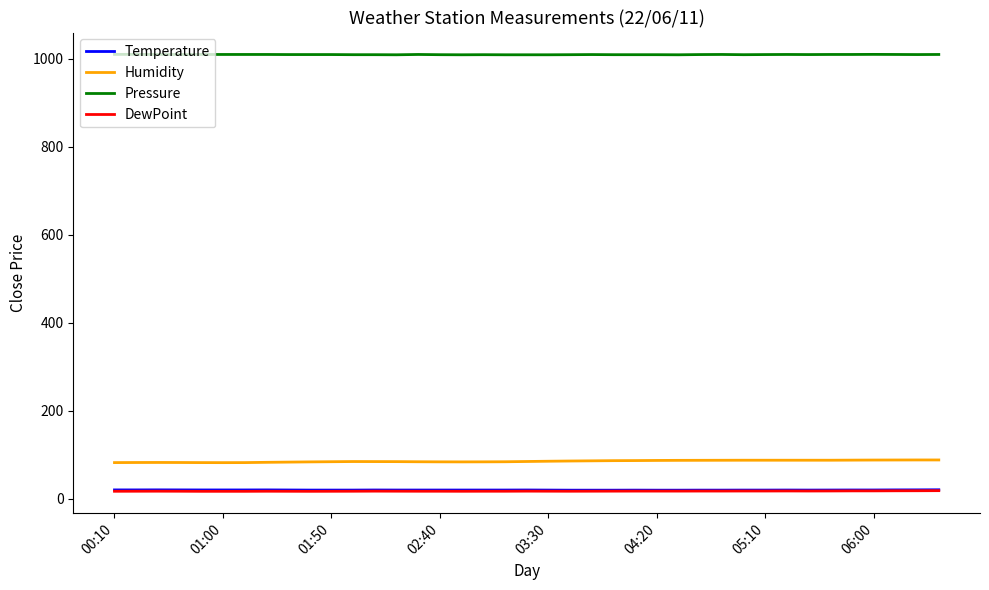

How many Pressure values are between 1009 and 1010?

23